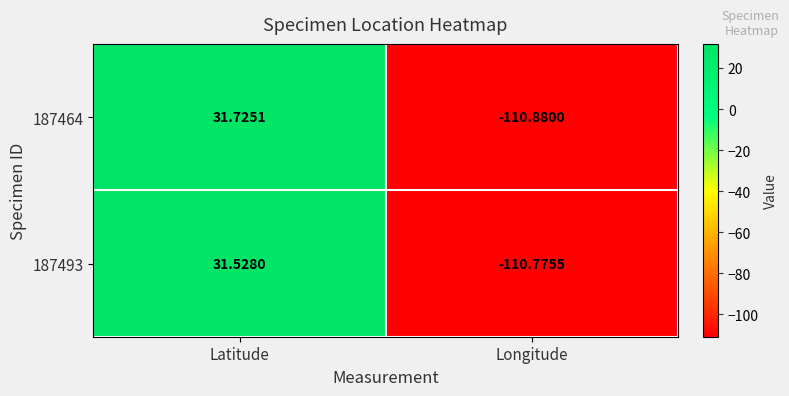

List the series in order of their peak value, highest first.

187464, 187493